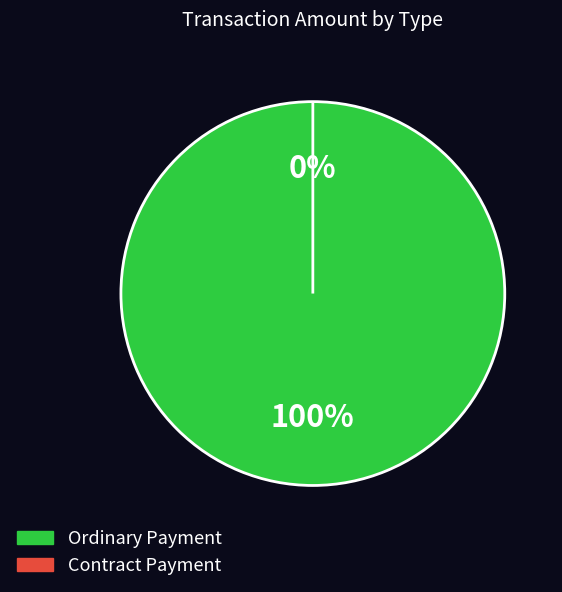

Rank the categories by value from lowest to highest.

Contract Payment, Ordinary Payment